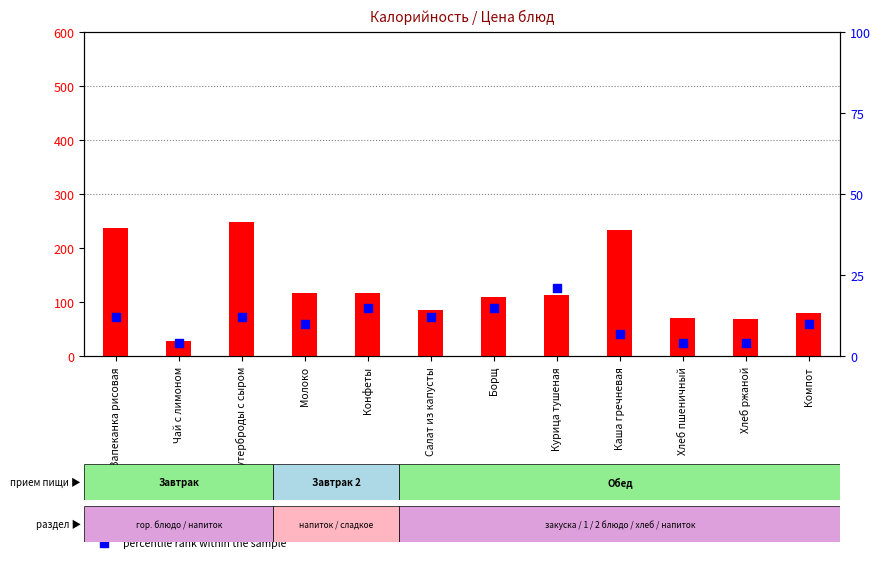

What is the total value across all series at Каша гречневая?

240.7